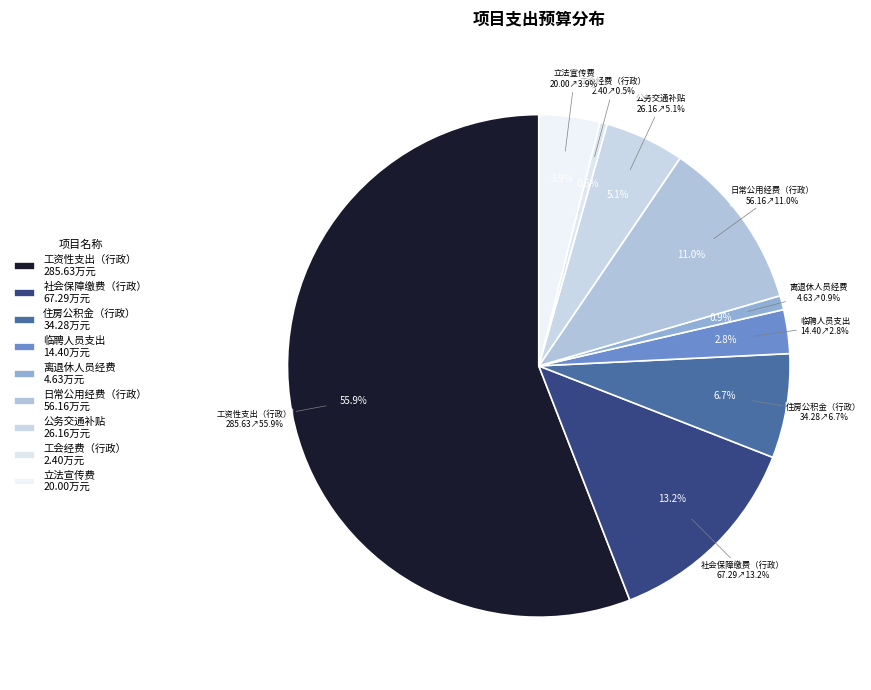

Which slice is the largest?

工资性支出（行政）